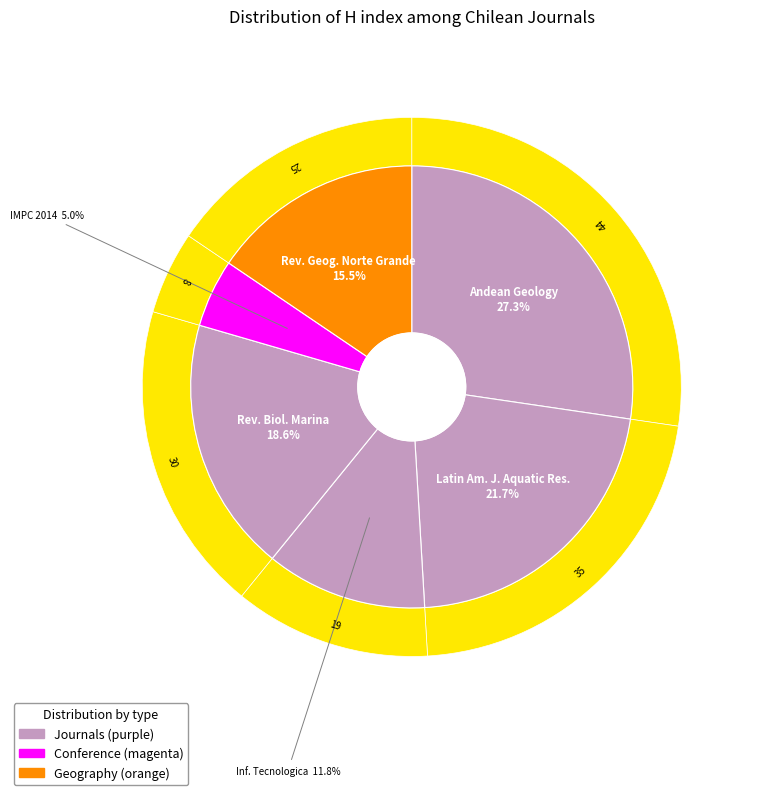

Is there any slice that represents more than half of the pie?

No